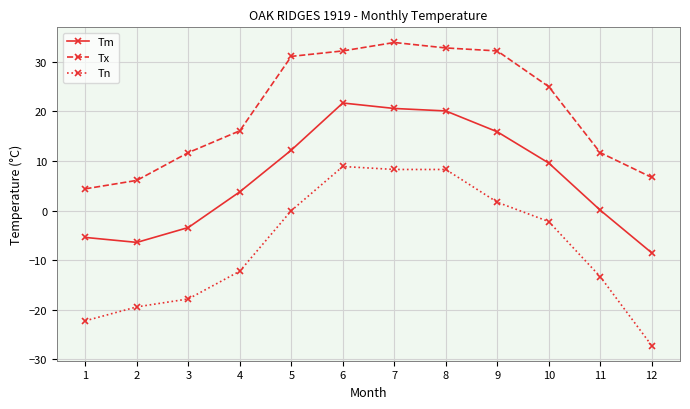

Rank the series by their maximum value, from lowest to highest.

Tn, Tm, Tx